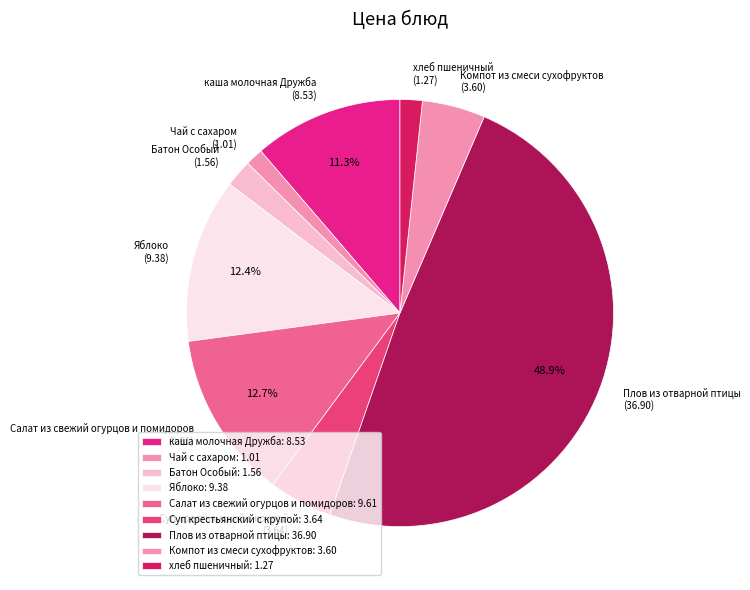

Do Батон Особый (1.56) and Чай с сахаром (1.01) together represent more than half of the pie?

No